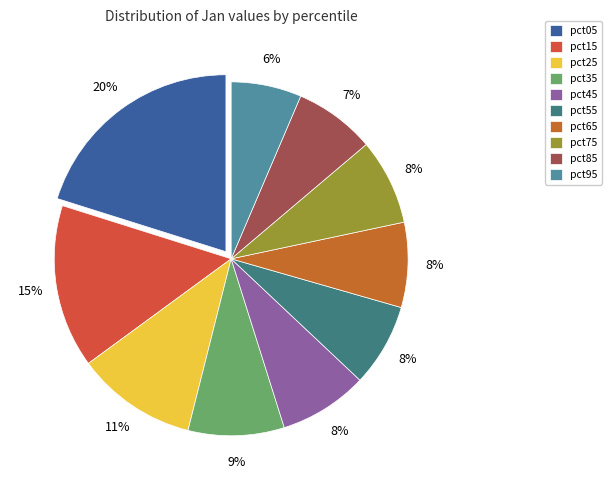

Is there a majority slice in this chart?

No